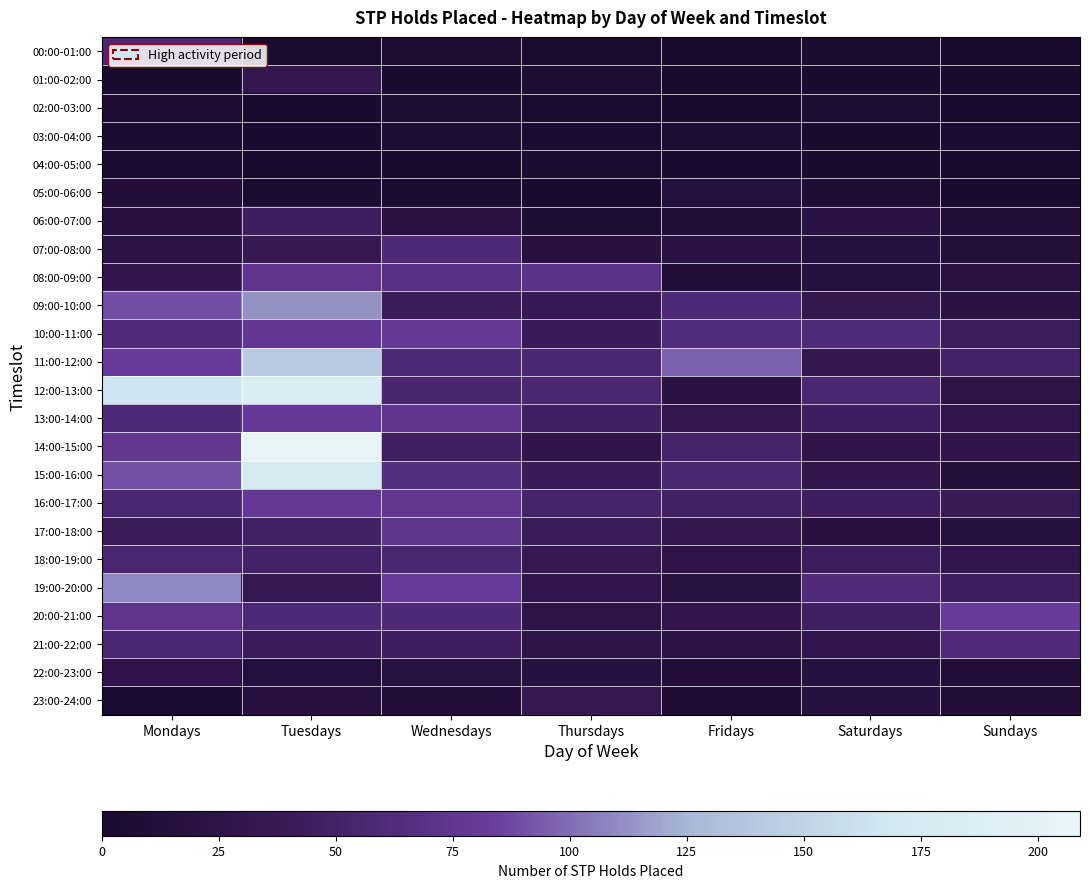

Reading left to right, extract all data points from this chart.

00:00-01:00: Mondays=57	Tuesdays=4	Wednesdays=6	Thursdays=4	Fridays=0	Saturdays=3	Sundays=0
01:00-02:00: Mondays=0	Tuesdays=32	Wednesdays=1	Thursdays=7	Fridays=0	Saturdays=0	Sundays=0
02:00-03:00: Mondays=7	Tuesdays=2	Wednesdays=5	Thursdays=4	Fridays=0	Saturdays=5	Sundays=2
03:00-04:00: Mondays=3	Tuesdays=2	Wednesdays=5	Thursdays=4	Fridays=5	Saturdays=0	Sundays=4
04:00-05:00: Mondays=3	Tuesdays=2	Wednesdays=0	Thursdays=3	Fridays=2	Saturdays=0	Sundays=1
05:00-06:00: Mondays=11	Tuesdays=3	Wednesdays=4	Thursdays=2	Fridays=14	Saturdays=8	Sundays=2
06:00-07:00: Mondays=18	Tuesdays=45	Wednesdays=20	Thursdays=5	Fridays=9	Saturdays=22	Sundays=12
07:00-08:00: Mondays=23	Tuesdays=36	Wednesdays=59	Thursdays=18	Fridays=22	Saturdays=16	Sundays=13
08:00-09:00: Mondays=29	Tuesdays=73	Wednesdays=67	Thursdays=70	Fridays=10	Saturdays=17	Sundays=20
09:00-10:00: Mondays=89	Tuesdays=112	Wednesdays=43	Thursdays=38	Fridays=59	Saturdays=32	Sundays=22
10:00-11:00: Mondays=61	Tuesdays=78	Wednesdays=79	Thursdays=41	Fridays=63	Saturdays=60	Sundays=44
11:00-12:00: Mondays=81	Tuesdays=142	Wednesdays=58	Thursdays=56	Fridays=96	Saturdays=32	Sundays=50
12:00-13:00: Mondays=165	Tuesdays=186	Wednesdays=54	Thursdays=56	Fridays=22	Saturdays=56	Sundays=25
13:00-14:00: Mondays=59	Tuesdays=79	Wednesdays=75	Thursdays=46	Fridays=32	Saturdays=45	Sundays=29
14:00-15:00: Mondays=76	Tuesdays=209	Wednesdays=46	Thursdays=27	Fridays=53	Saturdays=27	Sundays=27
15:00-16:00: Mondays=90	Tuesdays=177	Wednesdays=65	Thursdays=41	Fridays=57	Saturdays=28	Sundays=13
16:00-17:00: Mondays=56	Tuesdays=79	Wednesdays=76	Thursdays=52	Fridays=48	Saturdays=45	Sundays=39
17:00-18:00: Mondays=43	Tuesdays=48	Wednesdays=74	Thursdays=42	Fridays=33	Saturdays=18	Sundays=17
18:00-19:00: Mondays=55	Tuesdays=50	Wednesdays=56	Thursdays=35	Fridays=26	Saturdays=44	Sundays=29
19:00-20:00: Mondays=110	Tuesdays=34	Wednesdays=81	Thursdays=30	Fridays=19	Saturdays=61	Sundays=45
20:00-21:00: Mondays=73	Tuesdays=59	Wednesdays=59	Thursdays=25	Fridays=30	Saturdays=47	Sundays=81
21:00-22:00: Mondays=55	Tuesdays=43	Wednesdays=45	Thursdays=24	Fridays=23	Saturdays=29	Sundays=61
22:00-23:00: Mondays=26	Tuesdays=14	Wednesdays=19	Thursdays=17	Fridays=12	Saturdays=17	Sundays=12
23:00-24:00: Mondays=4	Tuesdays=18	Wednesdays=12	Thursdays=35	Fridays=8	Saturdays=17	Sundays=11